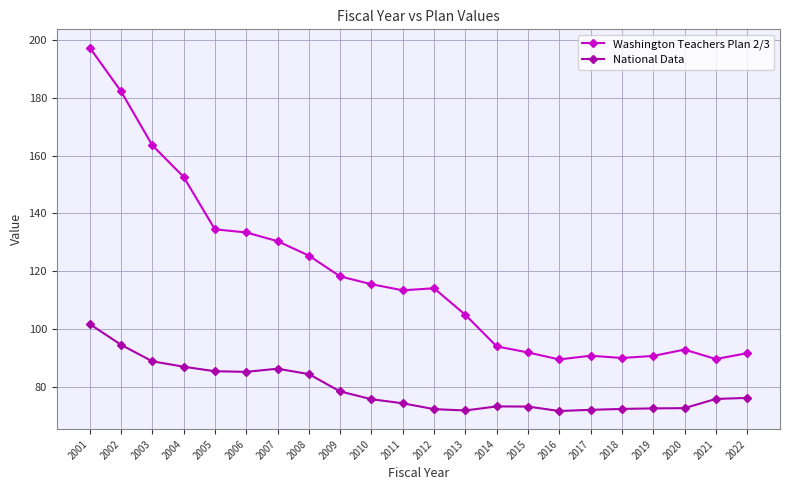

In National Data, how many points are lower than both neighbors (excluding endpoints)?

3